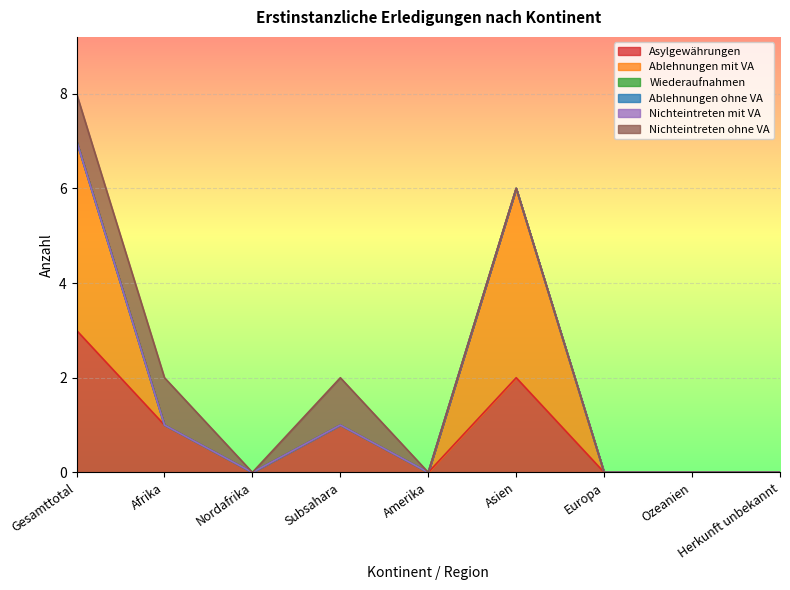

Count the number of categories in the chart.

9